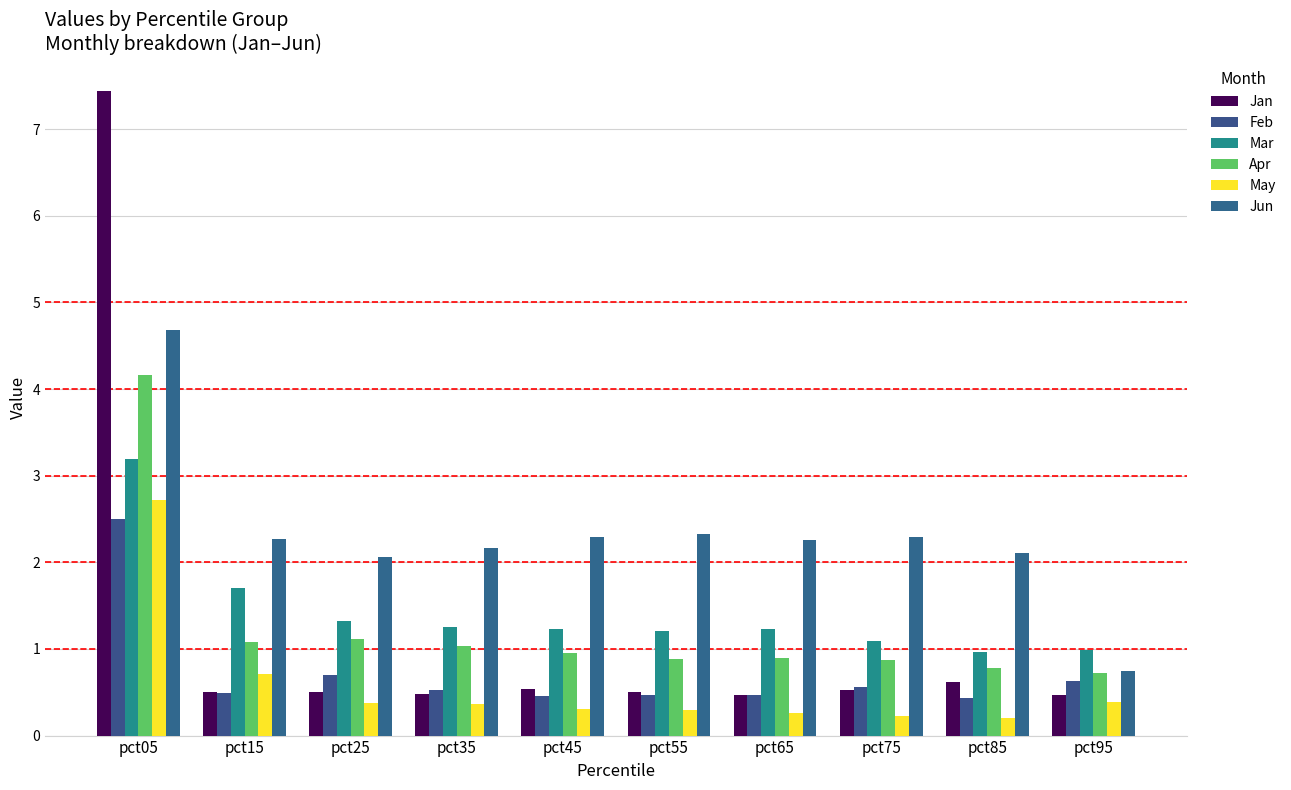

Count the number of data series in this chart.

6